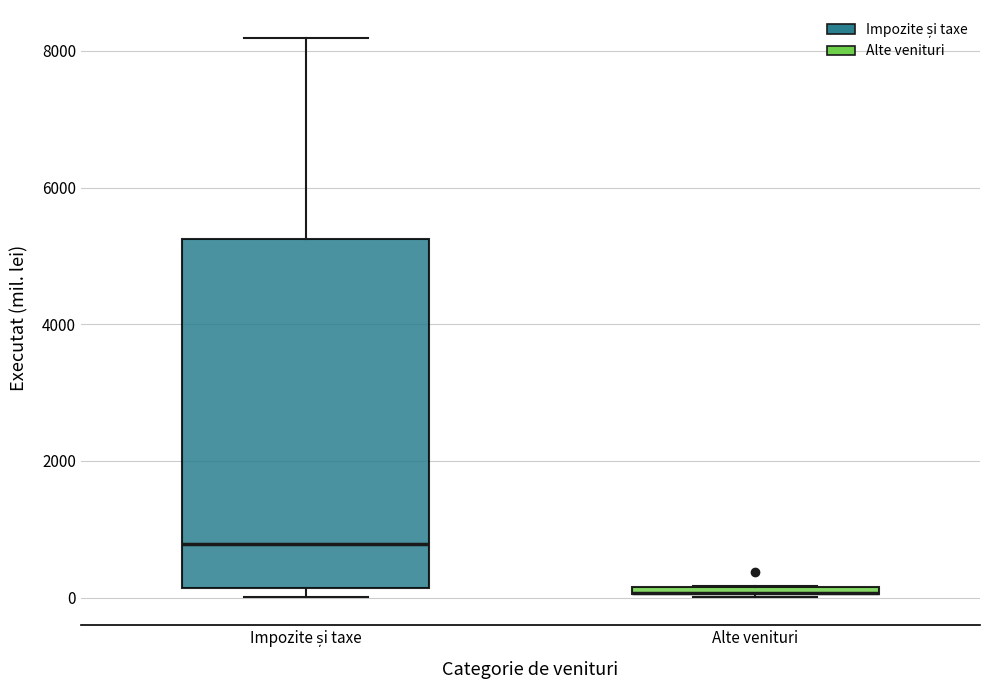

Comparing the boxes themselves (not the whiskers), which one is the tallest?

Impozite și taxe